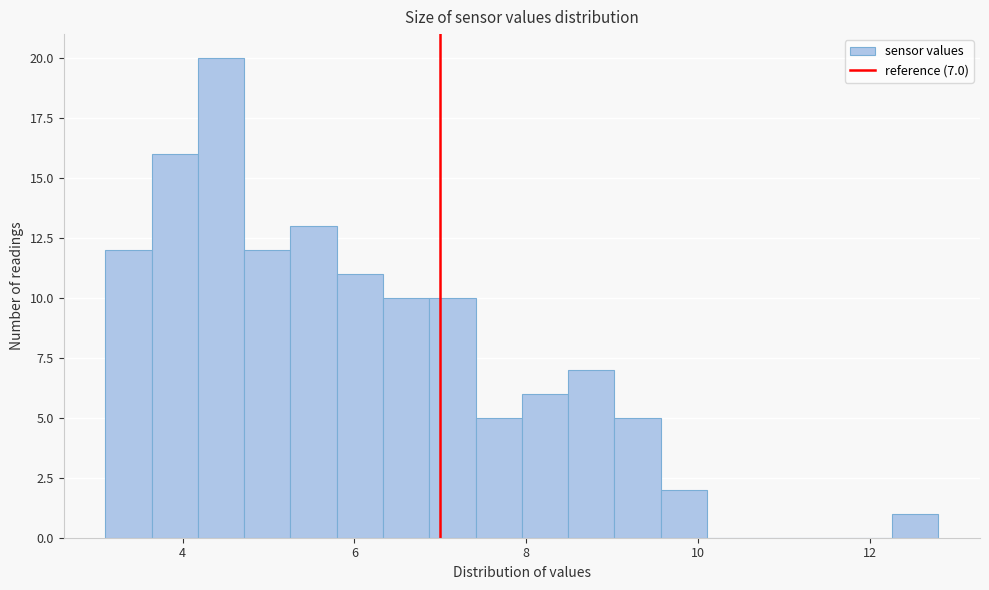

Around what value on the x-axis is the tallest bar? Give the approximate position of its centre, as read against the axis.

4.4